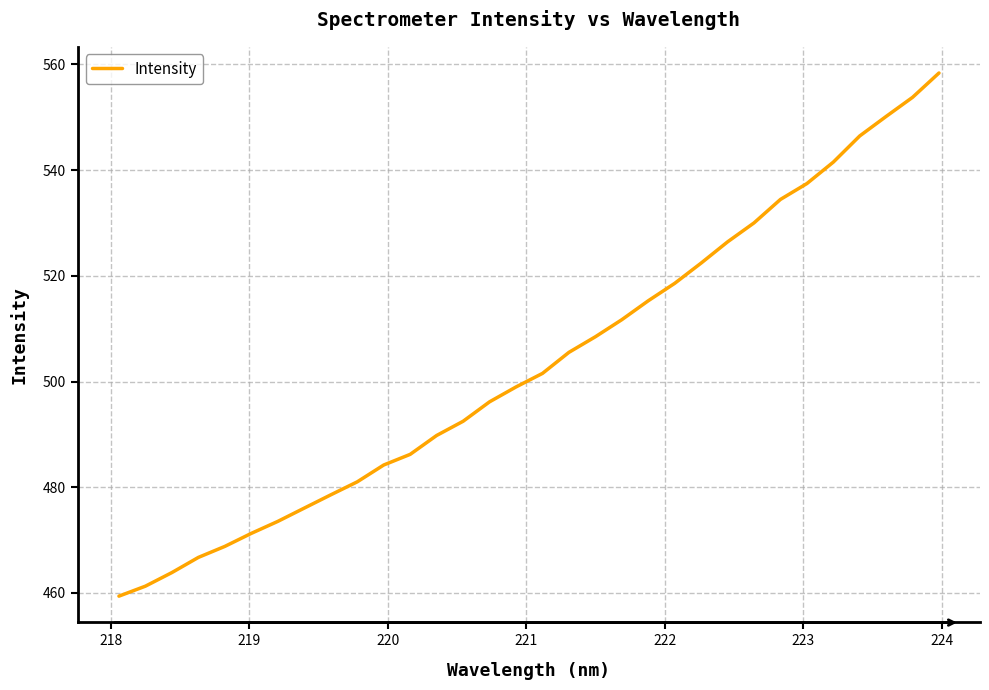

What is the smallest value displayed?

459.4